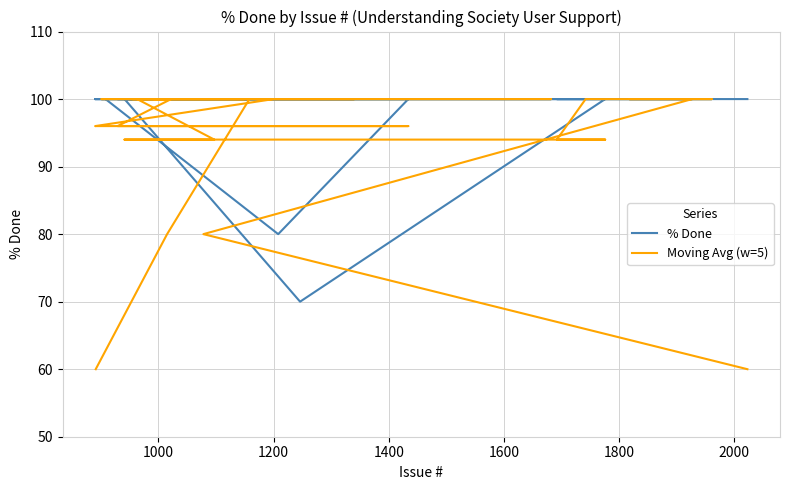

How many times do Moving Avg (w=5) and % Done cross each other?

4